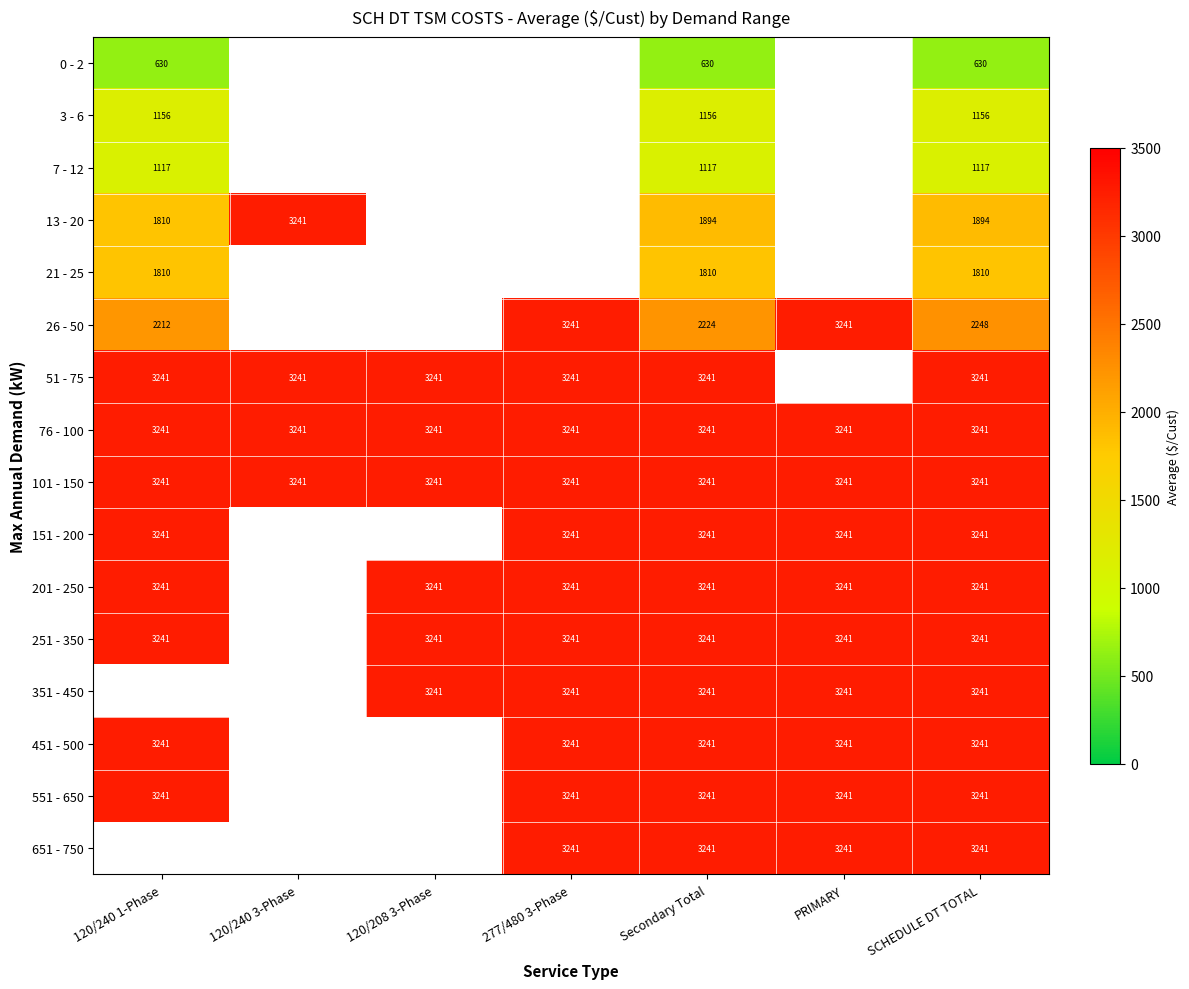

The value of 551 - 650 at 277/480 3-Phase is 3241. True or false?

True